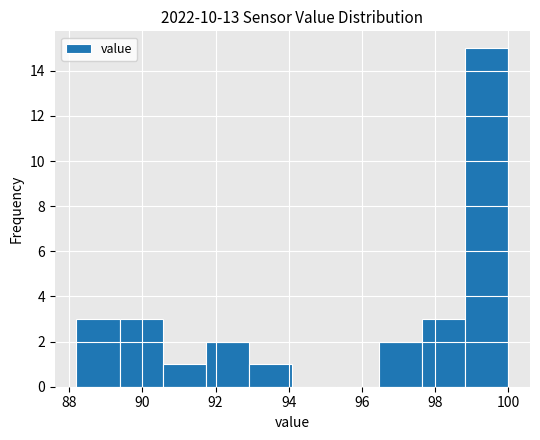

What is the height of the bar covering 88.20 to 89.38 on the x-axis? Neither the bar edges nor the heights are printed on the chart, so give them approximately, as read against the axes.

3